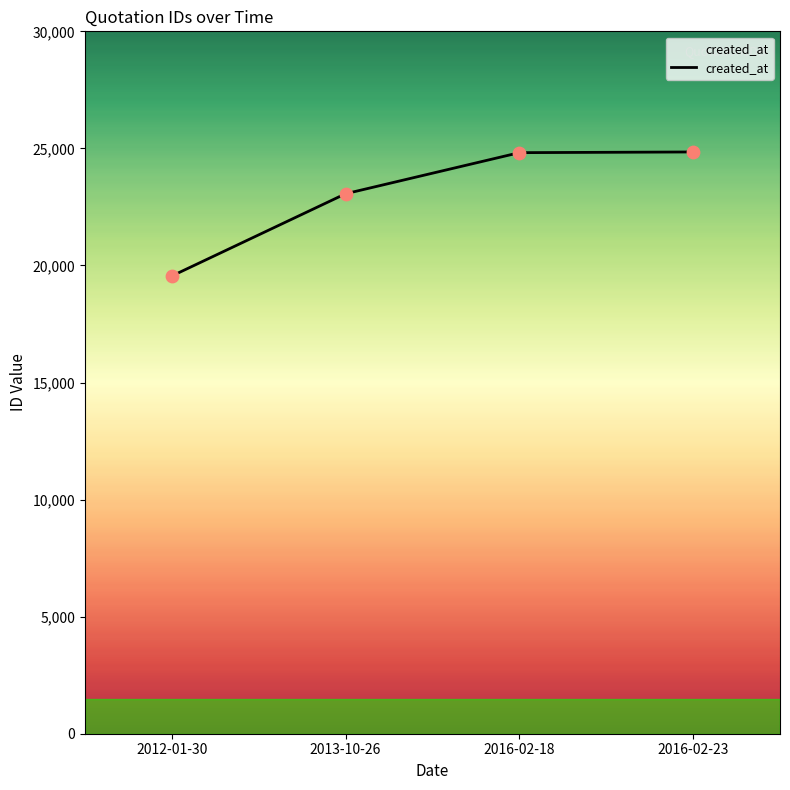

What is the ratio of the value at 2013-10-26 to the value at 2016-02-23?

0.9